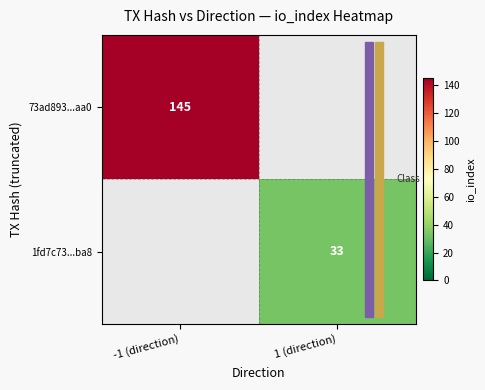

Is the value of 1fd7c73...ba8 at 1 (direction) greater than the value of 73ad893...aa0 at -1 (direction)?

No